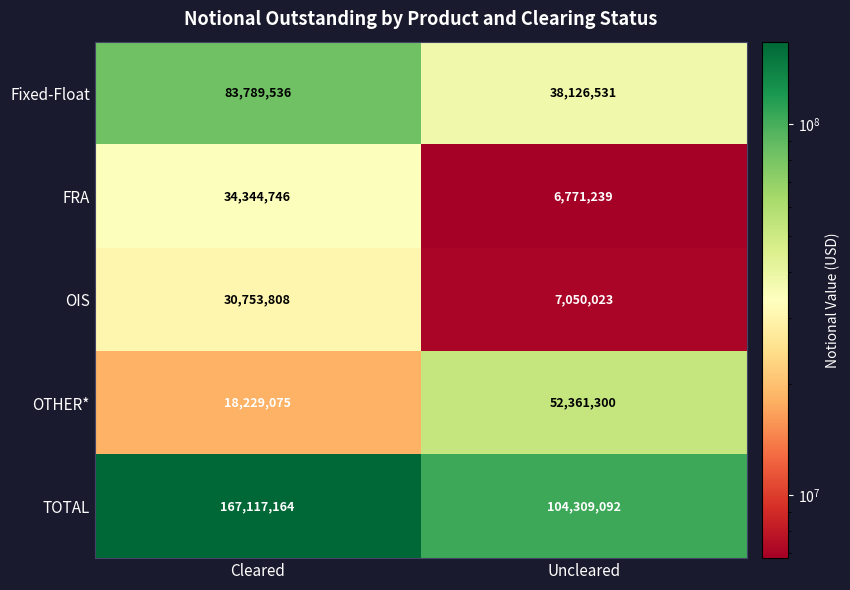

True or false: OTHER* has a value of 5524298 at Cleared.

False